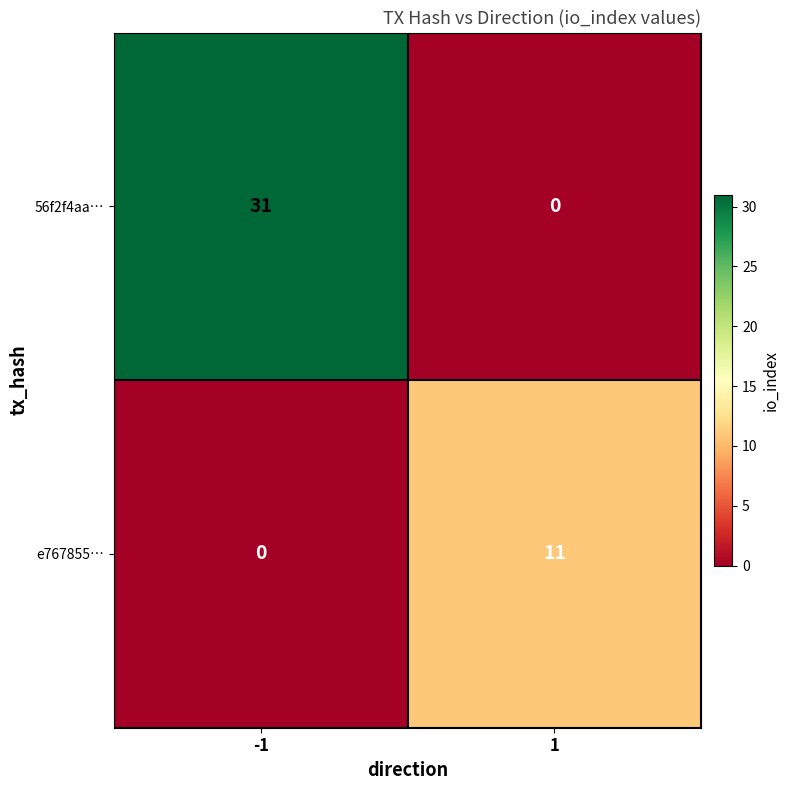

What is the total value across all series at 1?

11